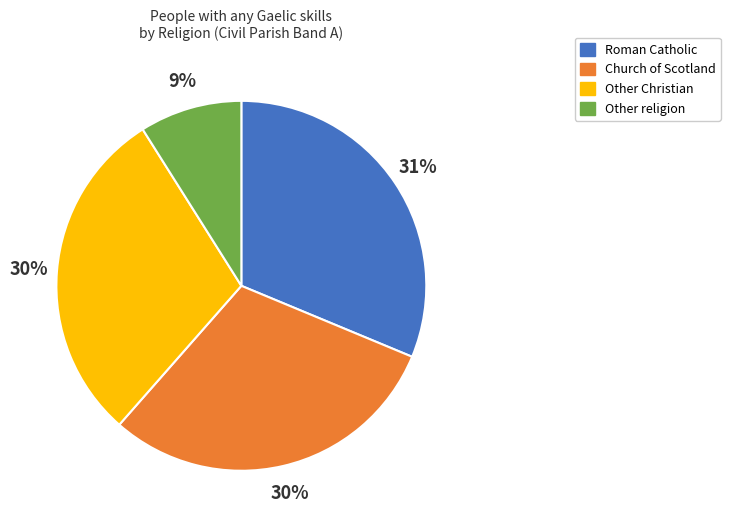

What is the largest slice in the pie chart?

Roman Catholic